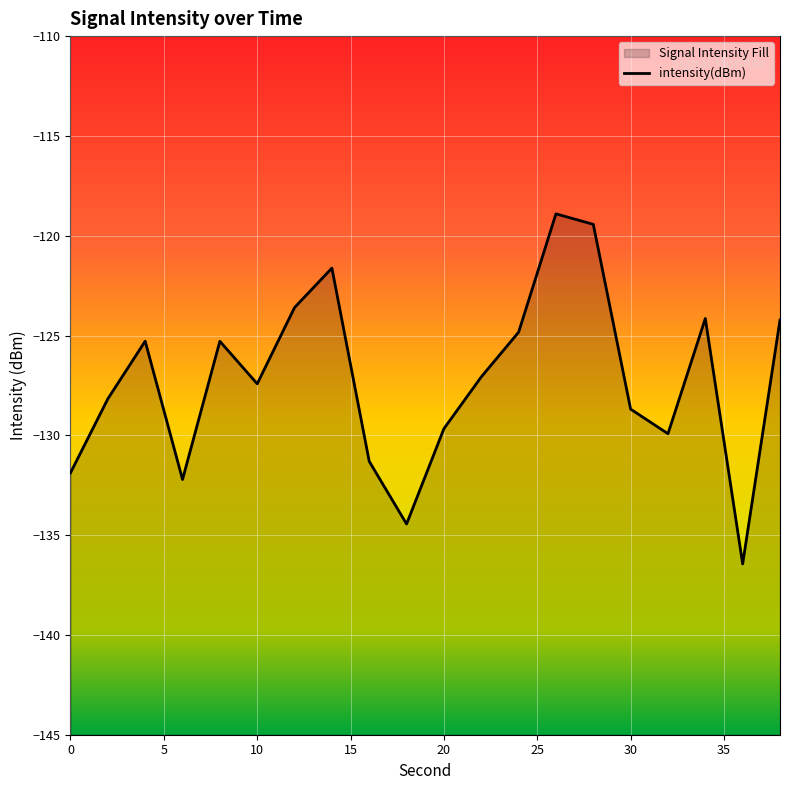

The chart shows a value of -128.2 at 2. True or false?

True